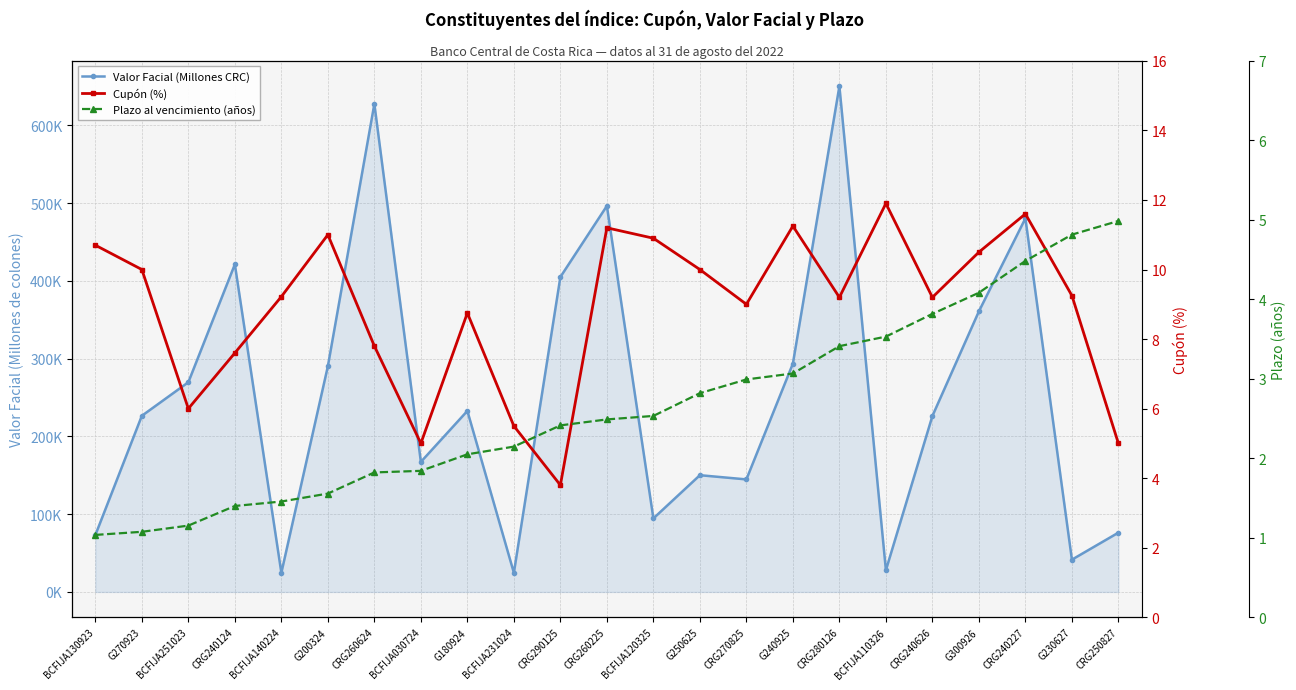

What is the difference between the maximum and second lowest values in the Valor Facial (Millones CRC) series?

625541.4